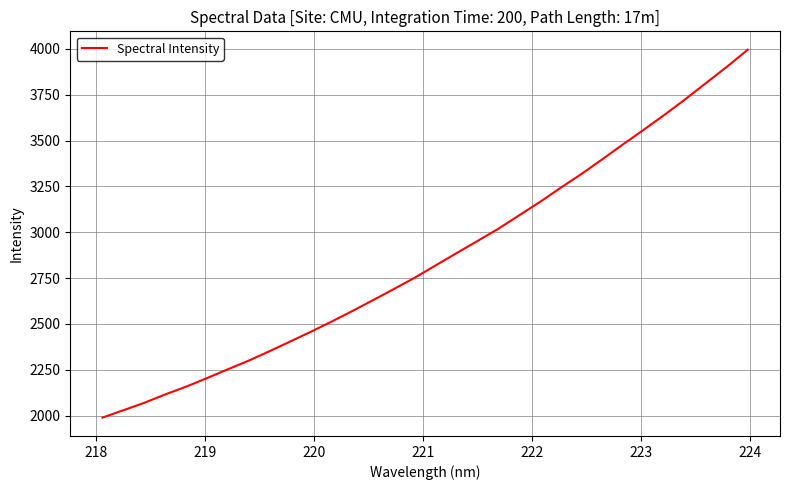

What is the maximum value shown in the chart?

3995.1